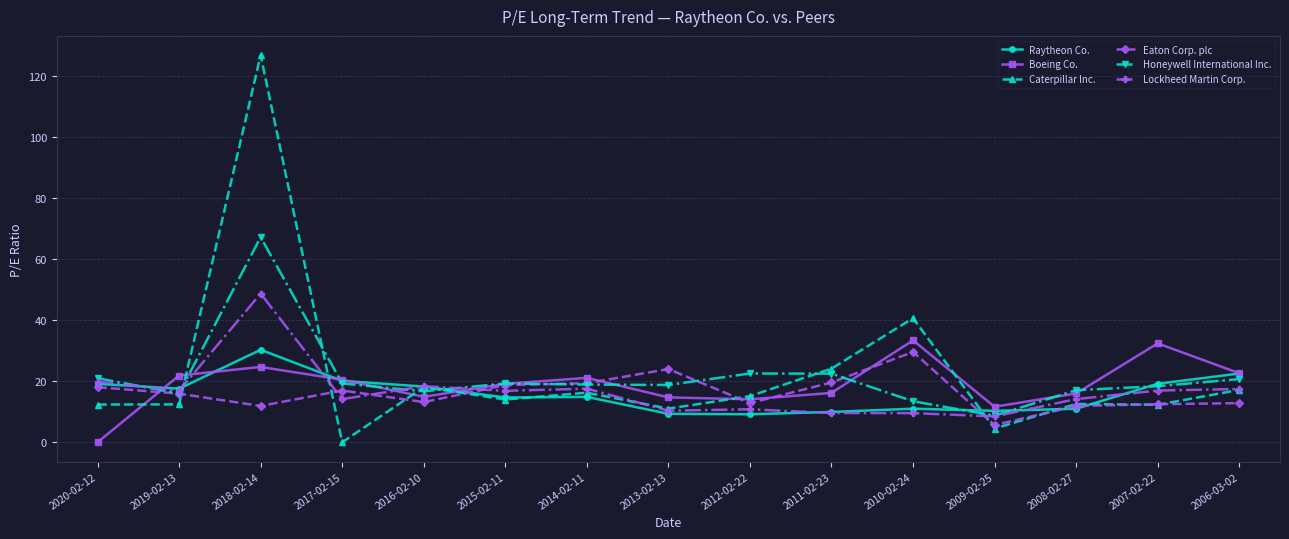

True or false: Honeywell International Inc. has more than 2 interior local peaks.

True